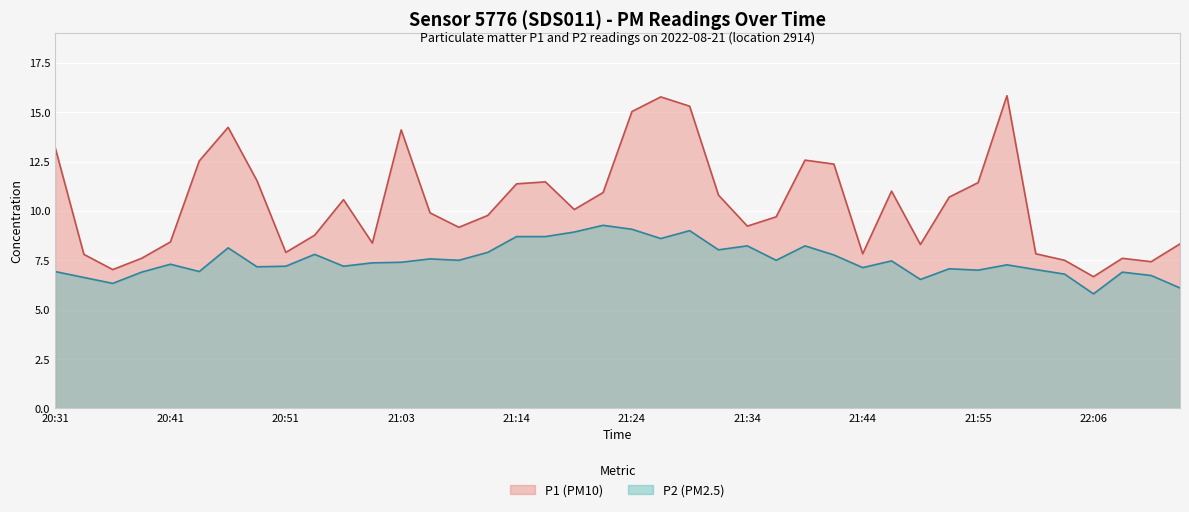

Count the number of data series in this chart.

2